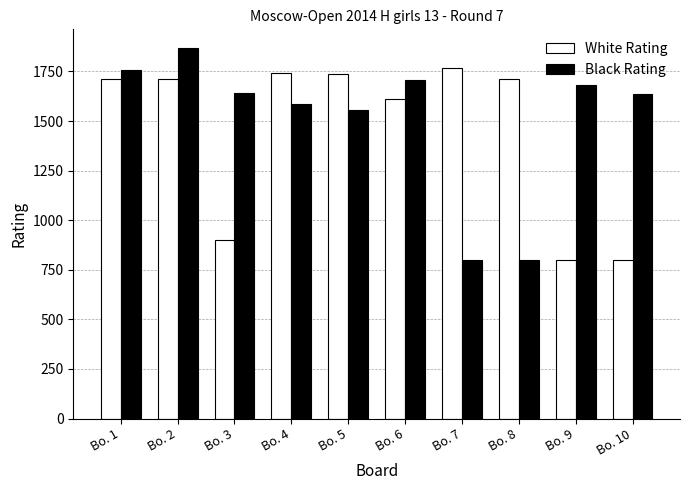

The Black Rating series shows 1285 at Bo. 7. True or false?

False